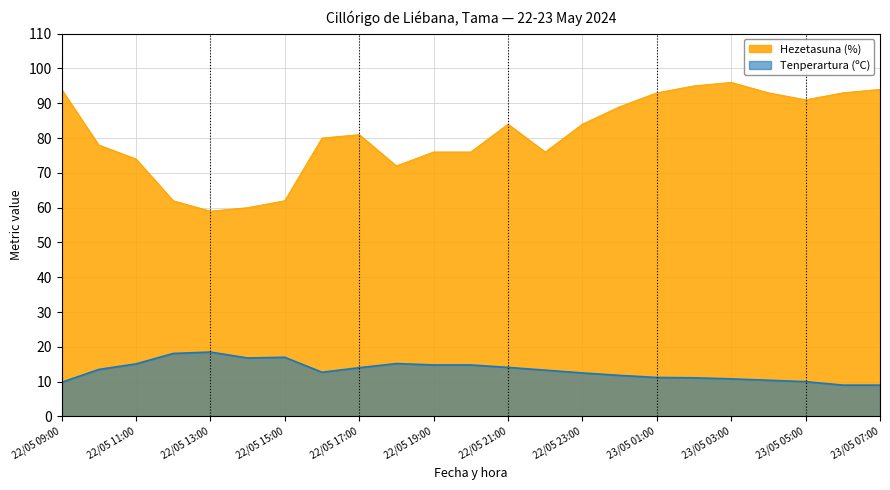

True or false: Hezetasuna (%) and Tenperartura (ºC) intersect in this chart.

False